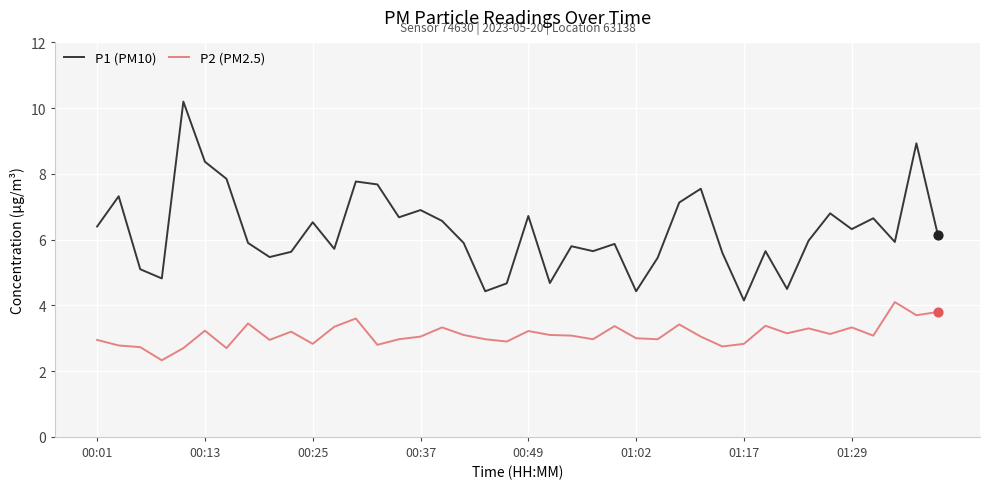

At how many categories does at least one series exceed 4?

40